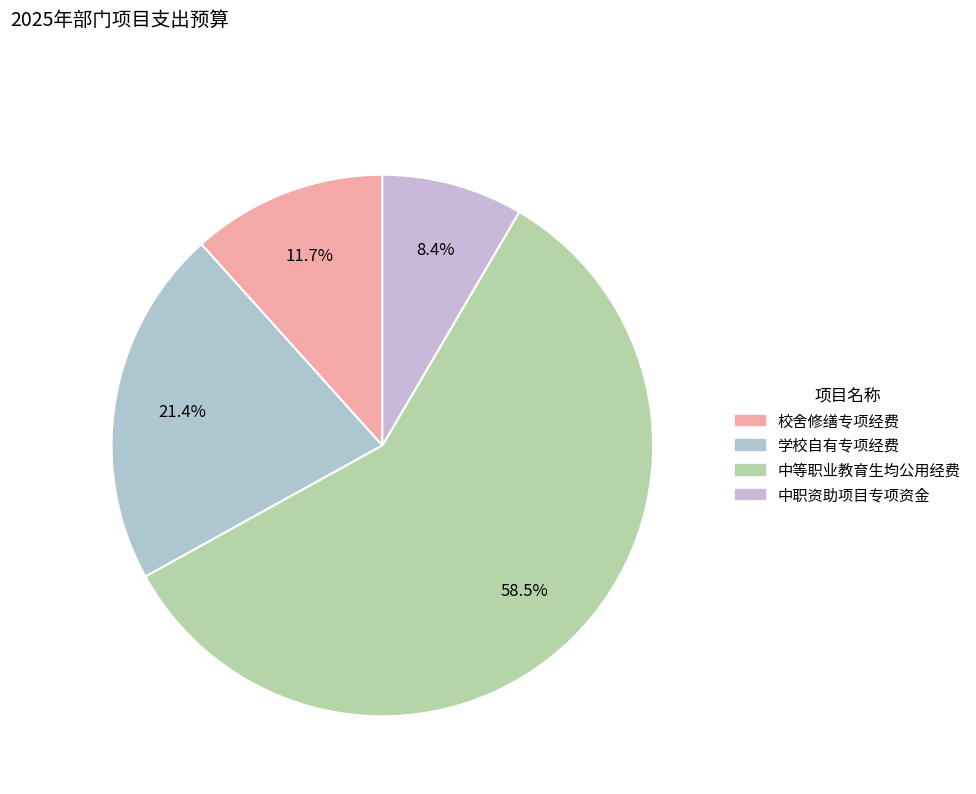

What is the change in value from 学校自有专项经费 to 中等职业教育生均公用经费?

+349000